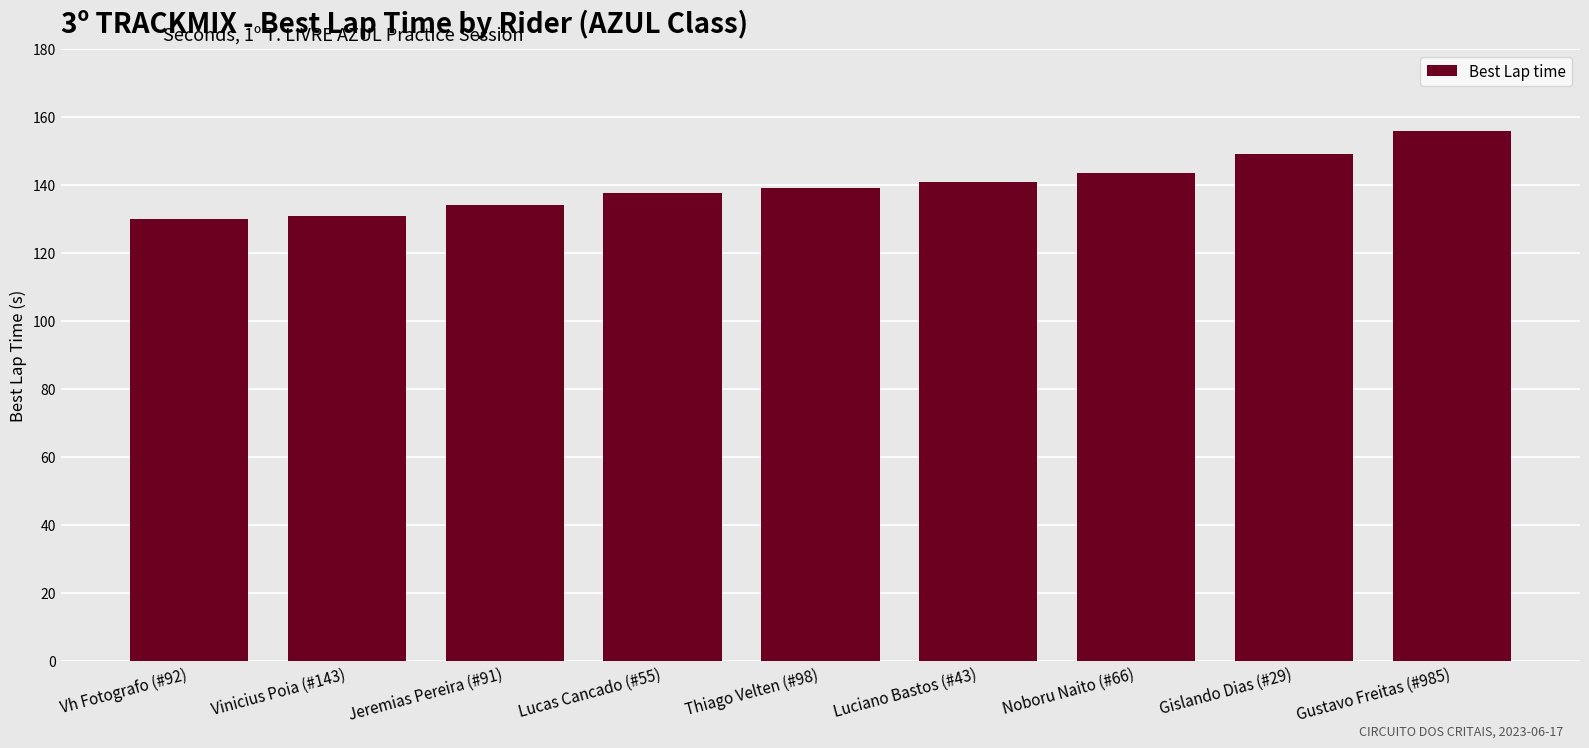

How many series are shown in this chart?

1